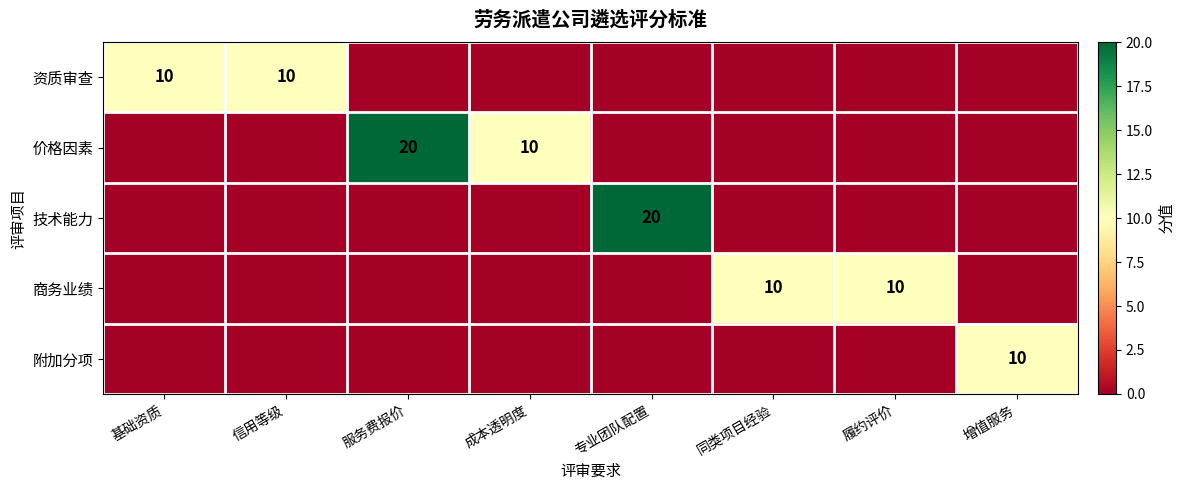

What is the difference between the highest and lowest values at 同类项目经验?

10